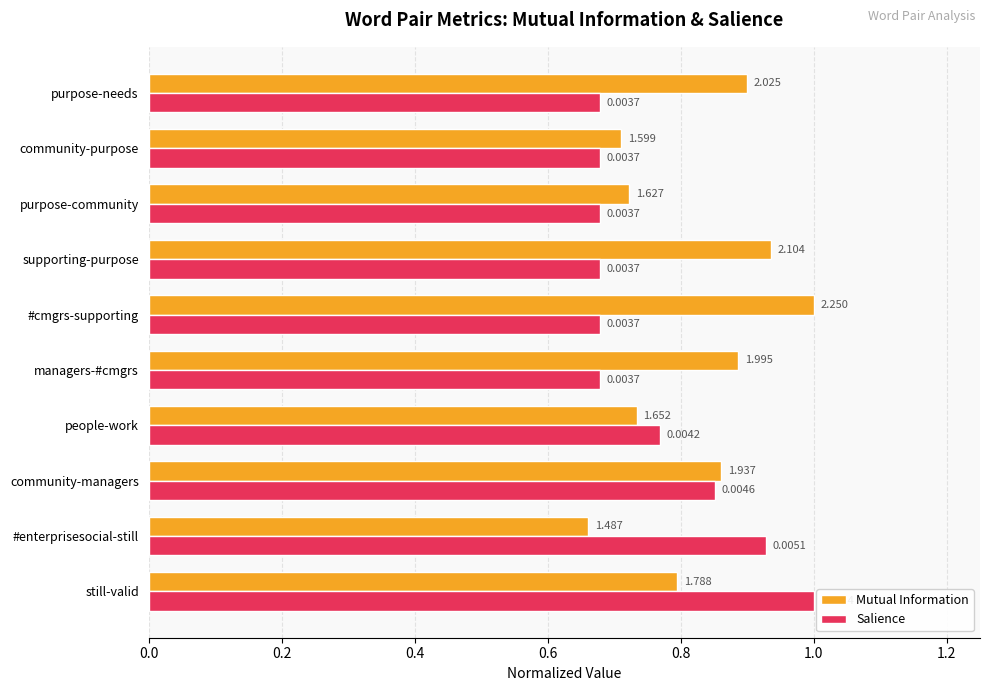

What are all the series names shown in the legend?

Mutual Information, Salience